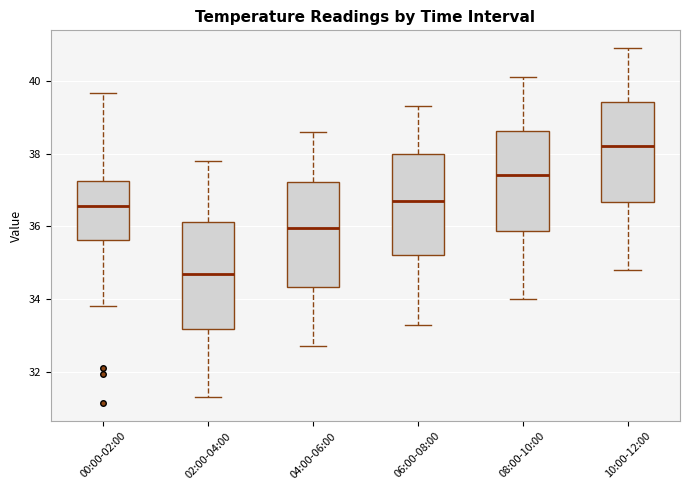

Reading left to right, transcribe this box plot: for each box, give where its median line is, the range the box spans, and where its two whiskers end, as read against the y-axis. The values are not printed on the chart, so give them approximately, as read against the axis.

00:00-02:00: median 36.6, box 35.6 to 37.2, whiskers 33.8 to 39.6
02:00-04:00: median 34.8, box 33.2 to 36.2, whiskers 31.4 to 37.8
04:00-06:00: median 36.0, box 34.4 to 37.2, whiskers 32.8 to 38.6
06:00-08:00: median 36.8, box 35.2 to 38.0, whiskers 33.4 to 39.4
08:00-10:00: median 37.4, box 35.8 to 38.6, whiskers 34.0 to 40.2
10:00-12:00: median 38.2, box 36.6 to 39.4, whiskers 34.8 to 41.0